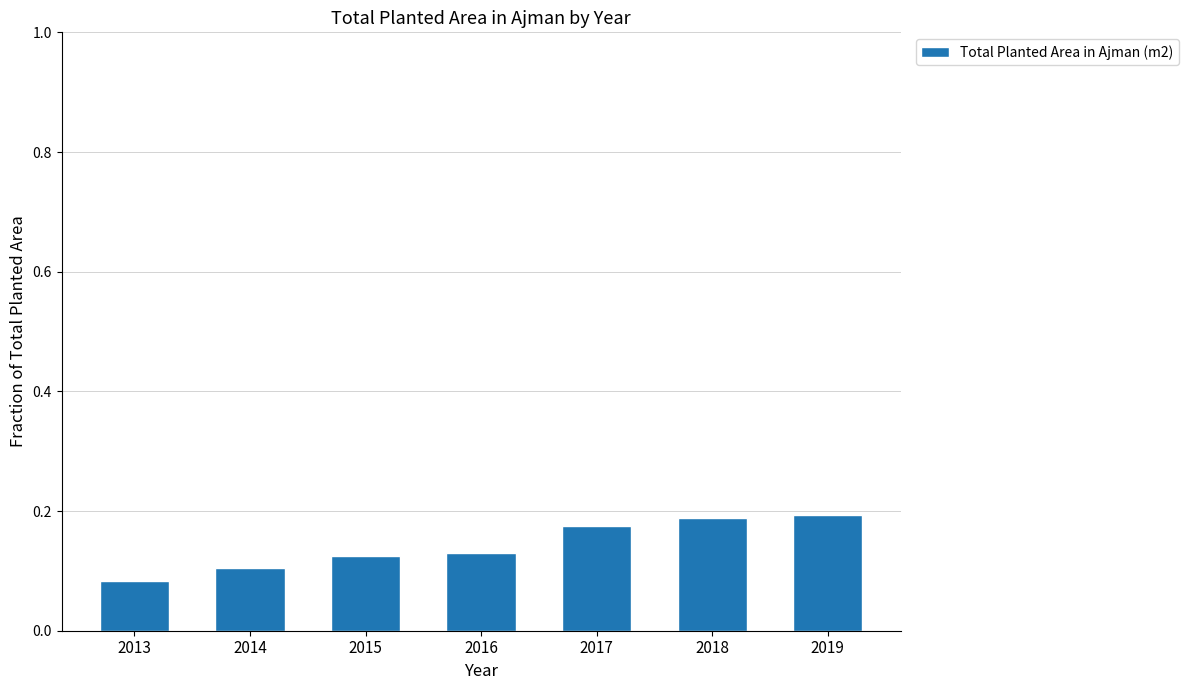

What is the change in value from 2014 to 2019?

+0.1